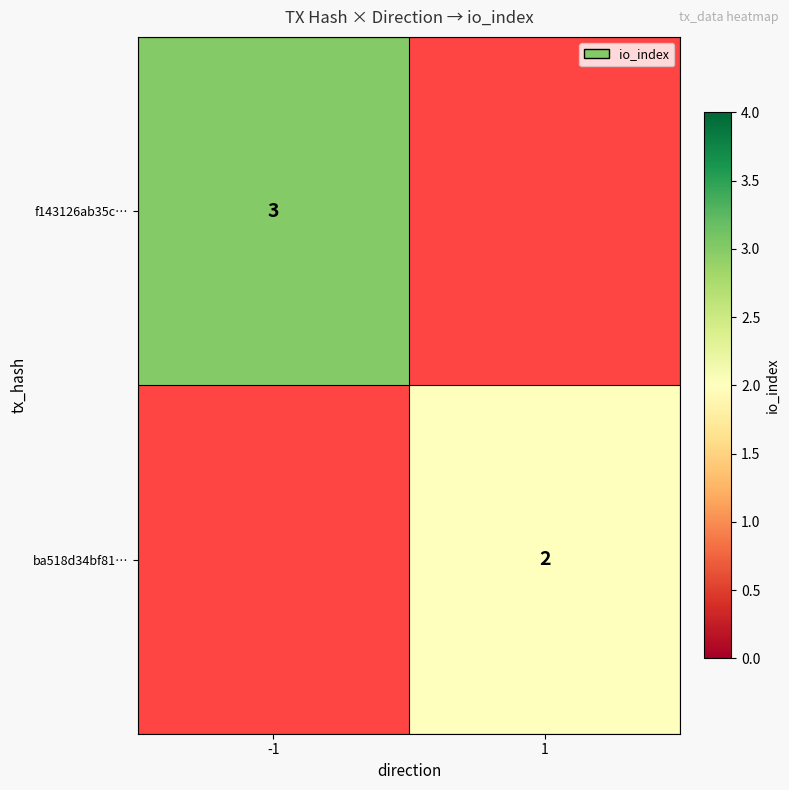

True or false: ba518d34bf81… has a value of 1 at 1.

False